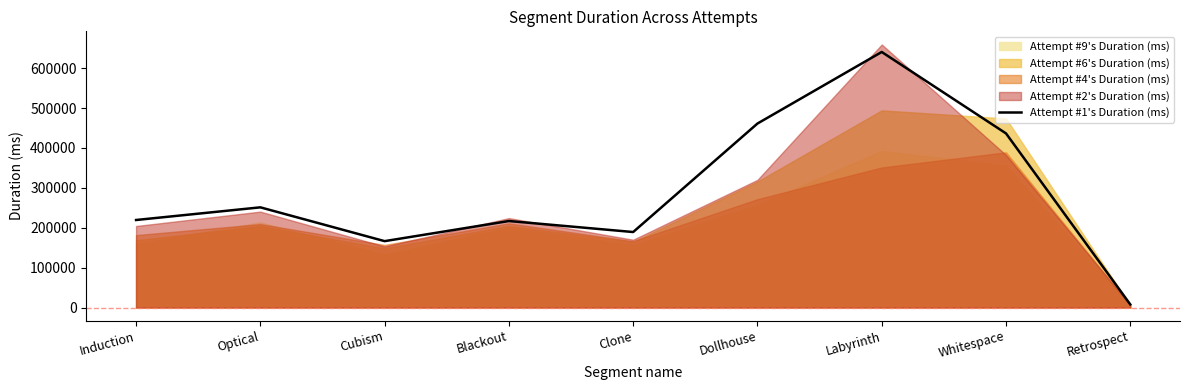

How many values are below 219394?

4